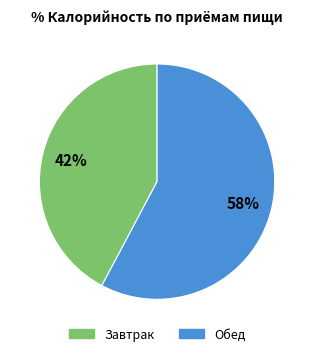

Which has a higher value, Завтрак or Обед?

Обед